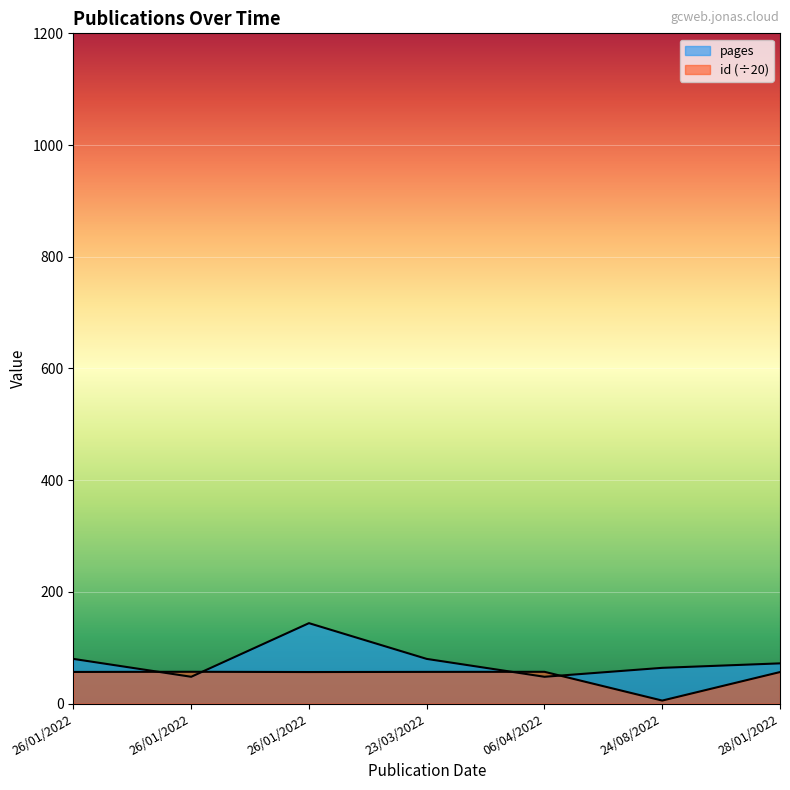

What is the difference between the maximum and minimum values in the pages series?

96.0